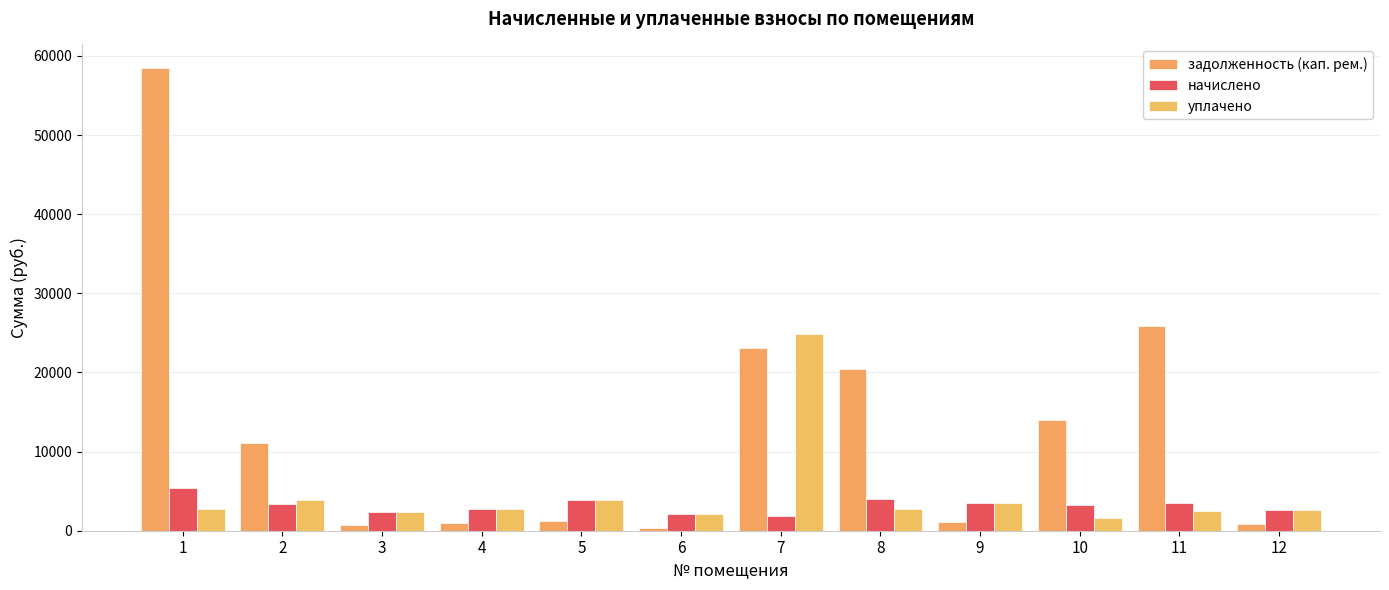

The начислено series shows 1053.1 at 9. True or false?

False